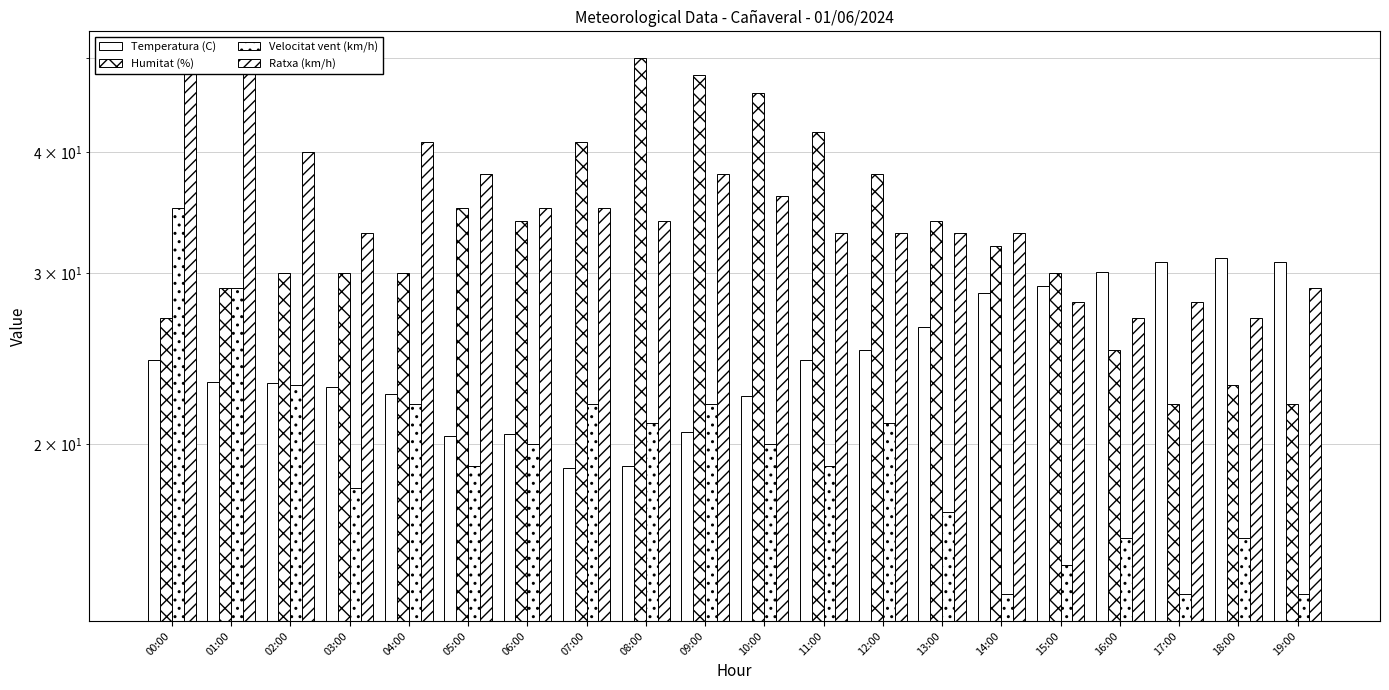

Are the bars horizontal?

No